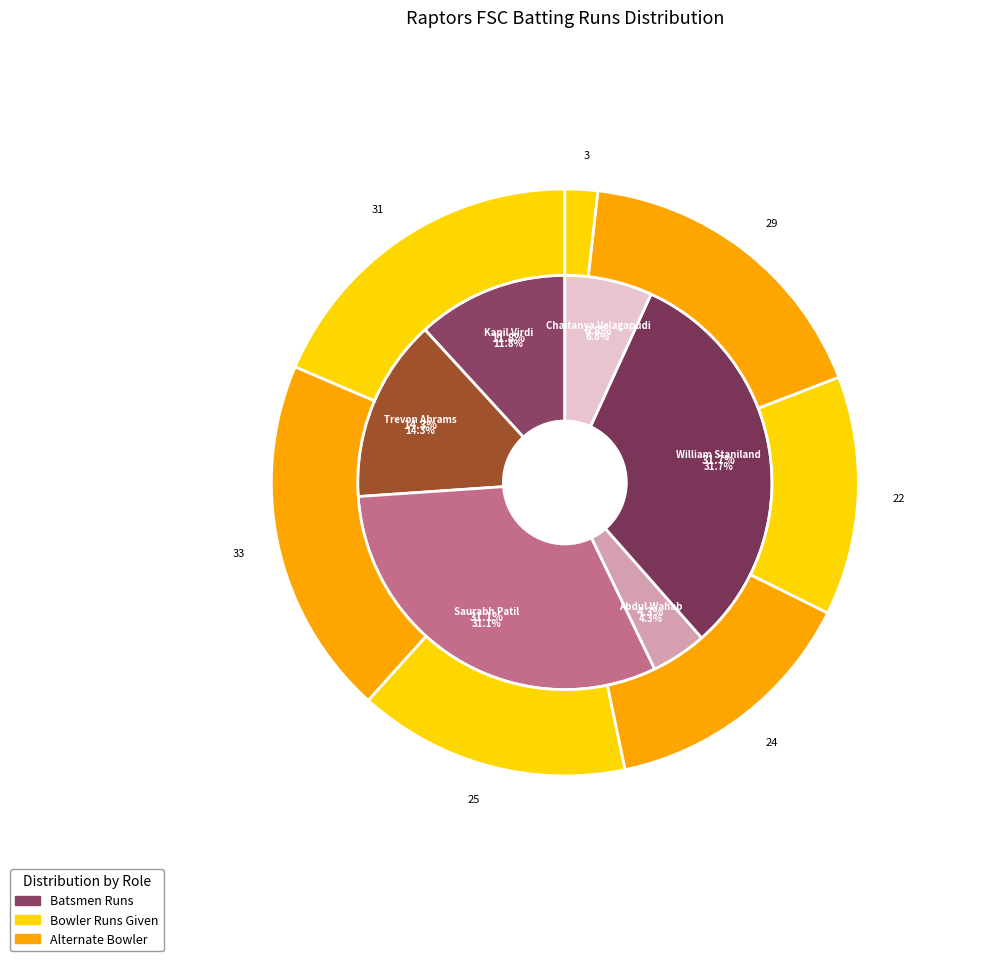

Is it true that William Staniland is 32% of the pie?

True